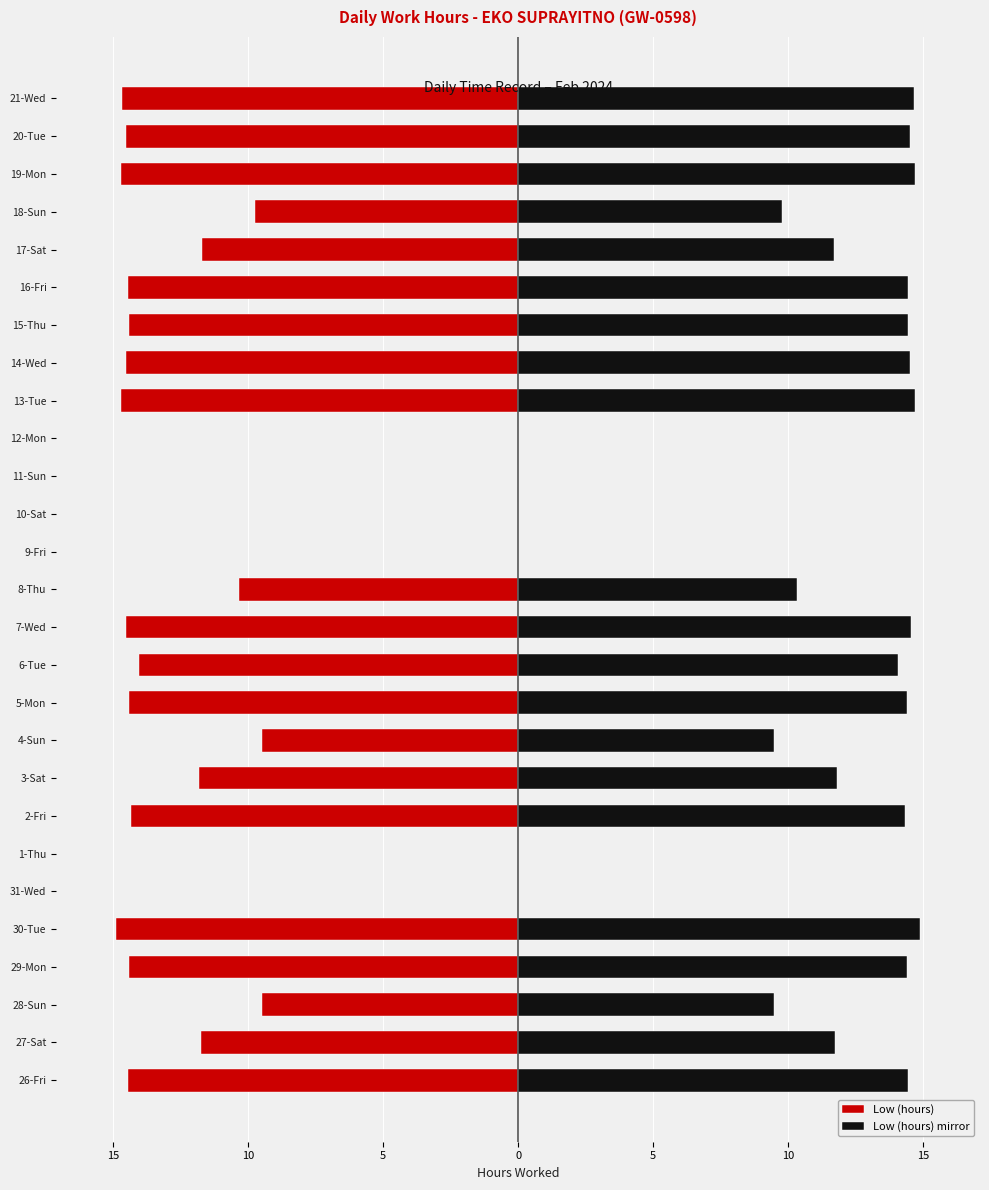

Rank the series by their average value, from highest to lowest.

Low (hours) mirror, Low (hours)